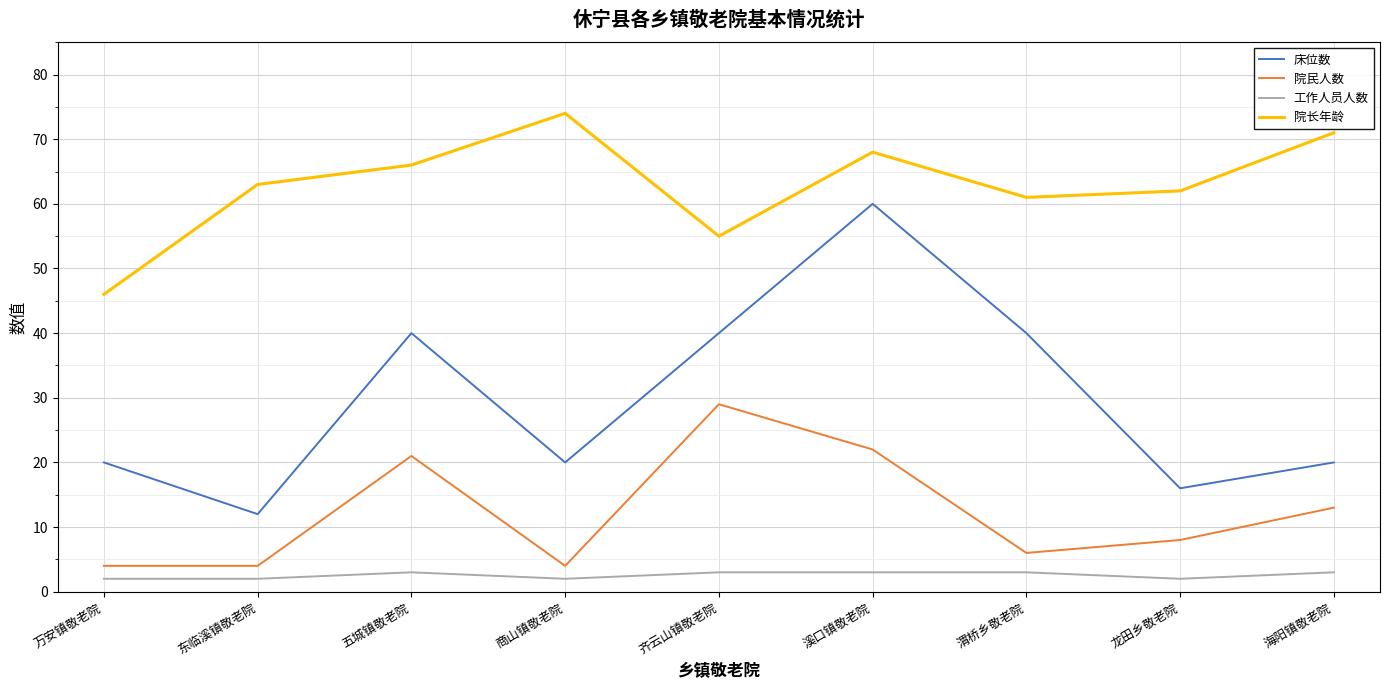

Which series changed the most between 万安镇敬老院 and 溪口镇敬老院?

床位数